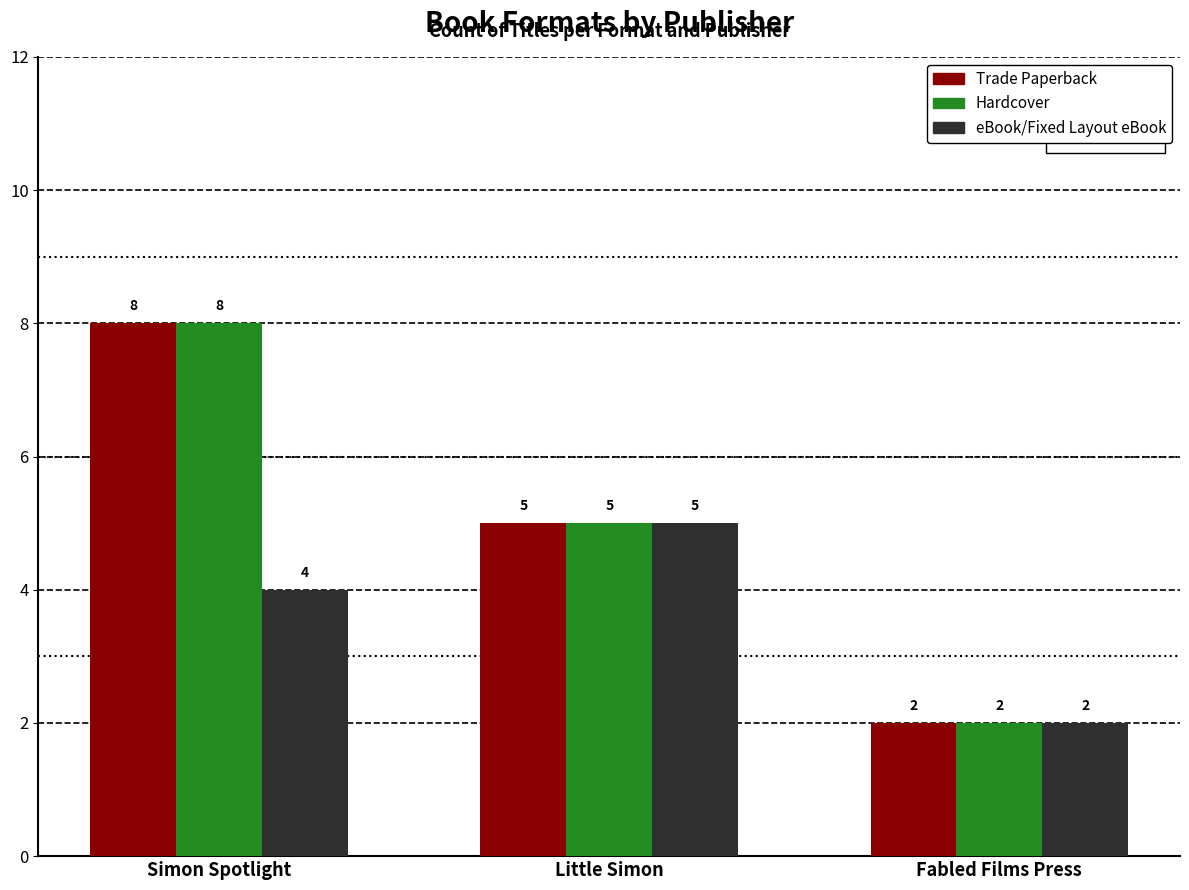

The eBook/Fixed Layout eBook series shows 1 at Simon Spotlight. True or false?

False